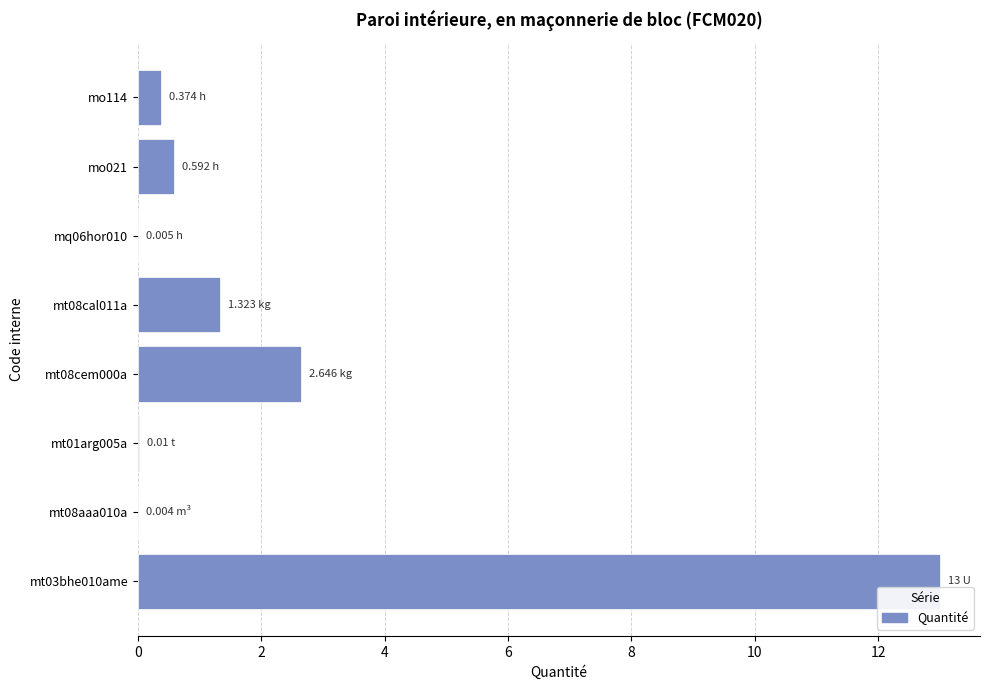

What is the change in value from mt08cem000a to mt08cal011a?

-1.3